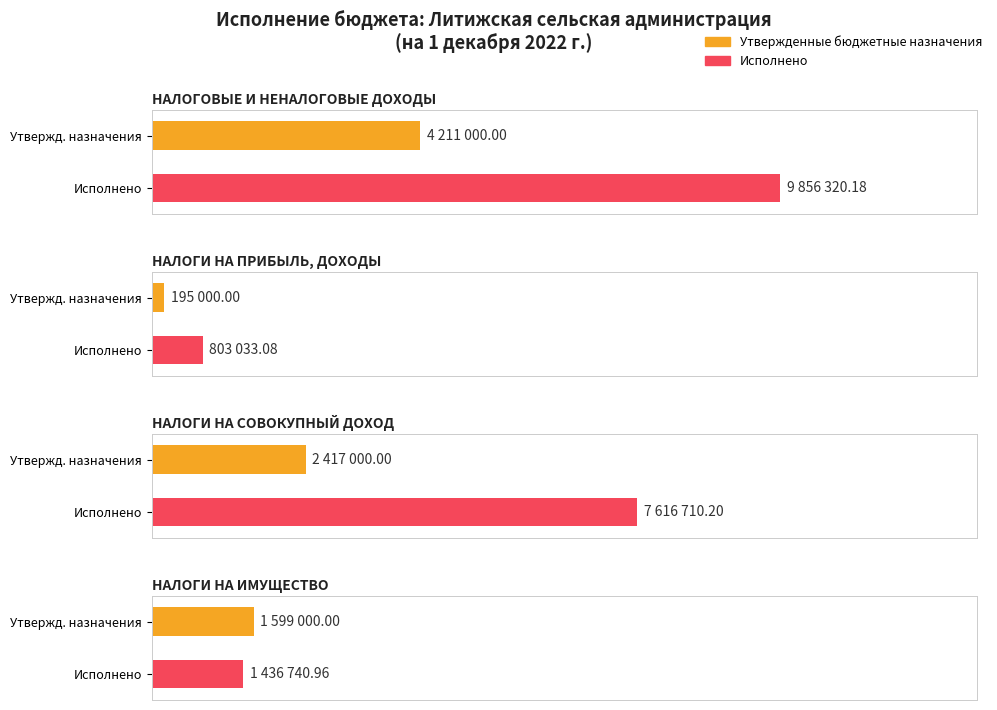

The Исполнено series shows 9856320.2 at НАЛОГОВЫЕ И НЕНАЛОГОВЫЕ ДОХОДЫ. True or false?

True